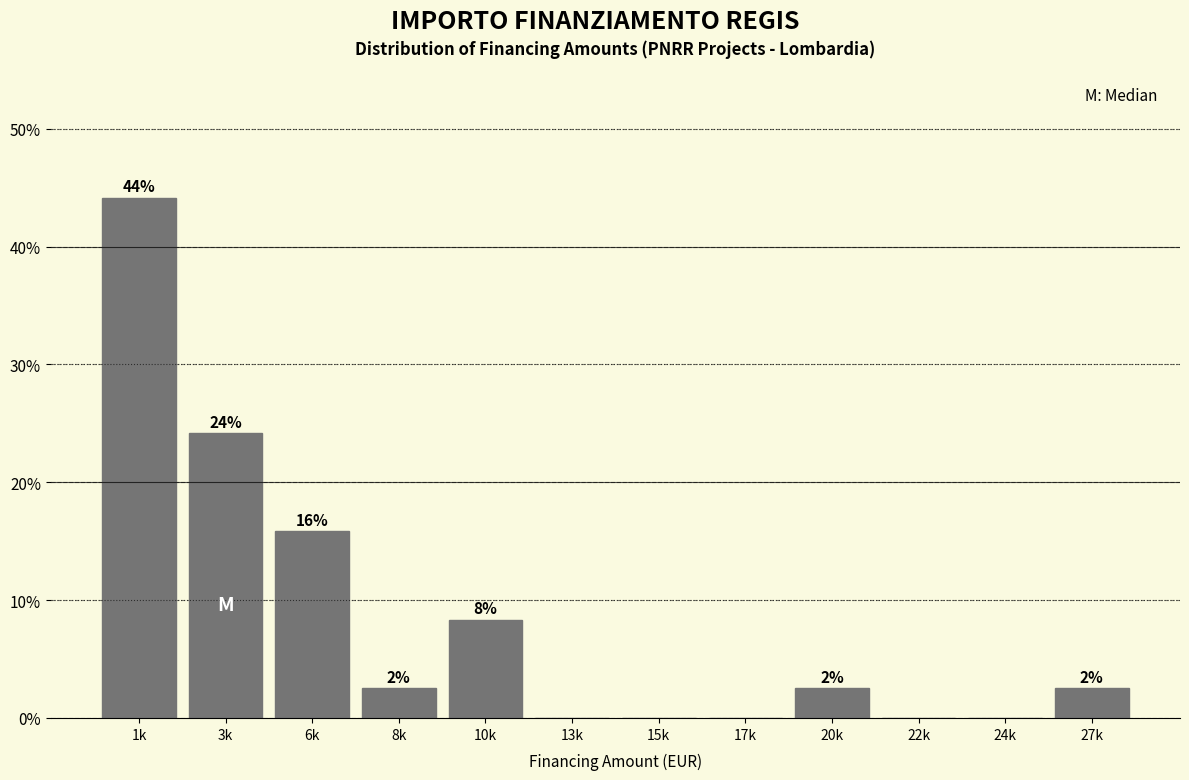

Are the bars horizontal?

No